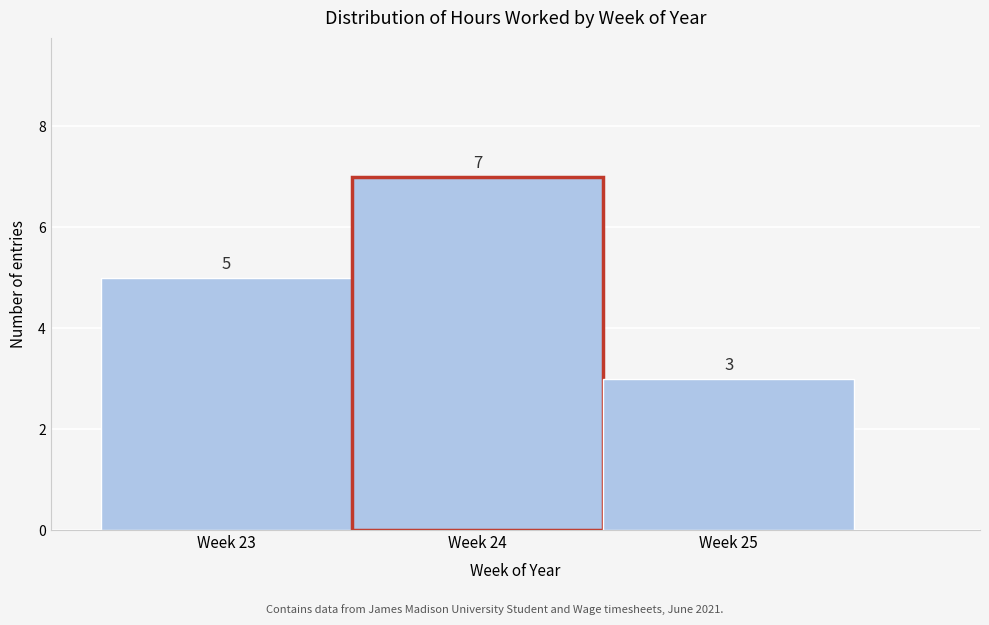

Reading left to right, what are all the values shown in this chart?

Week 23=5	Week 24=7	Week 25=3